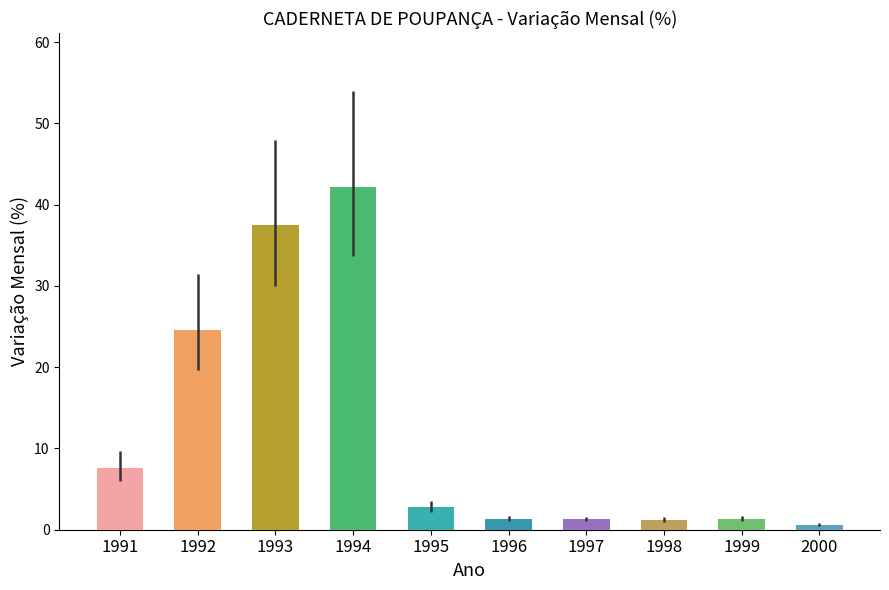

Where does the data first go above 2?

1991